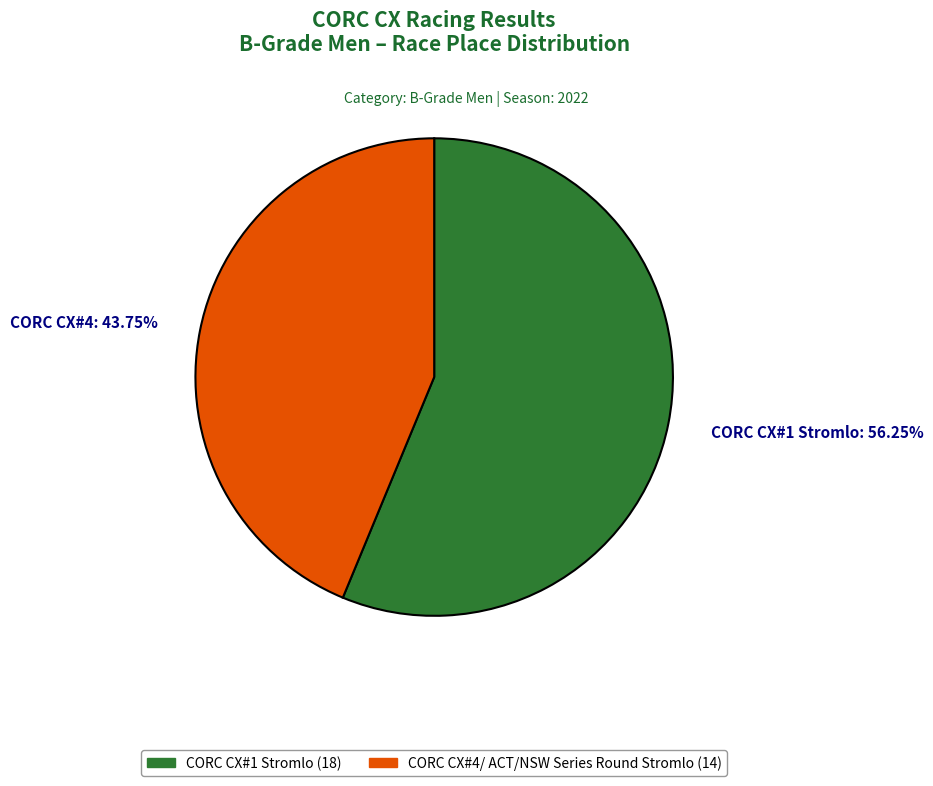

Is there any slice that represents more than half of the pie?

Yes